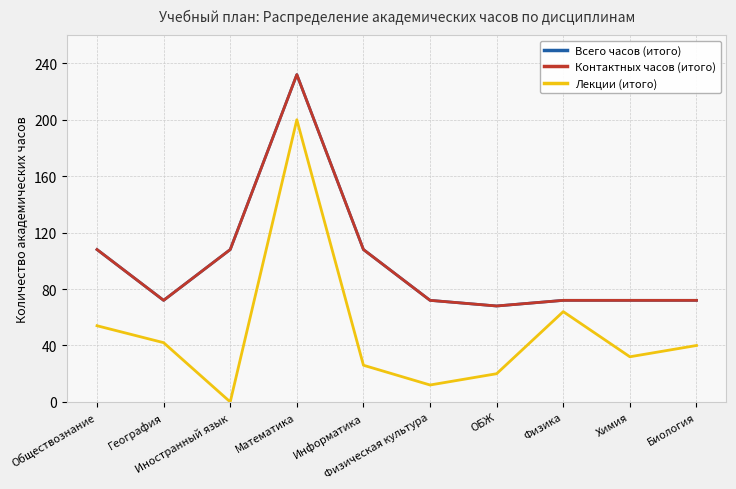

At which label is Контактных часов (итого) closest to 150?

Обществознание